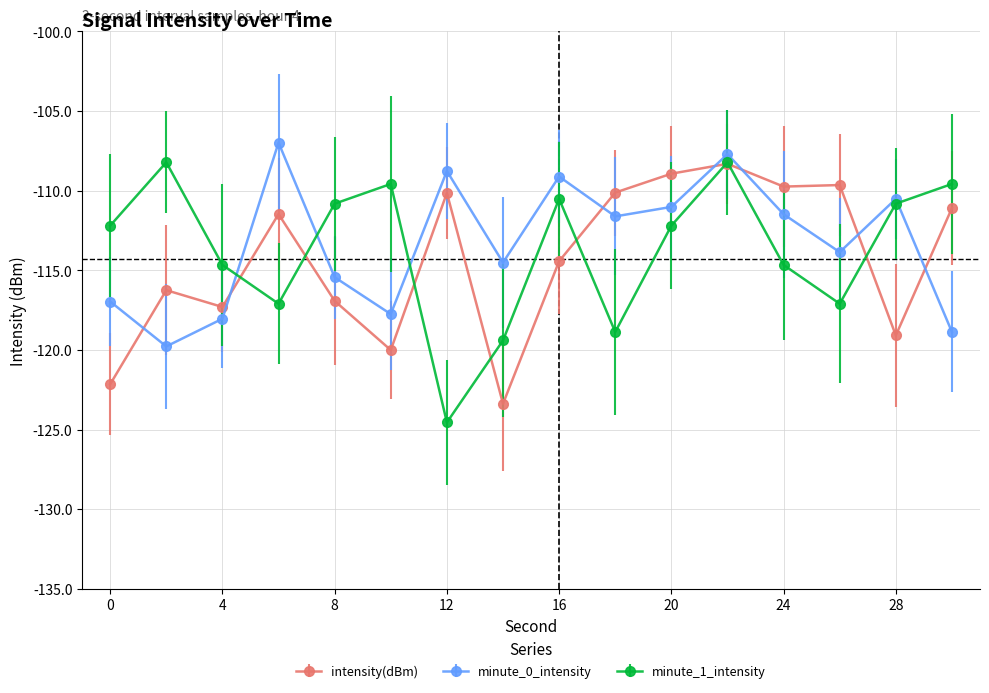

What is the minimum value shown in the chart?

-124.5